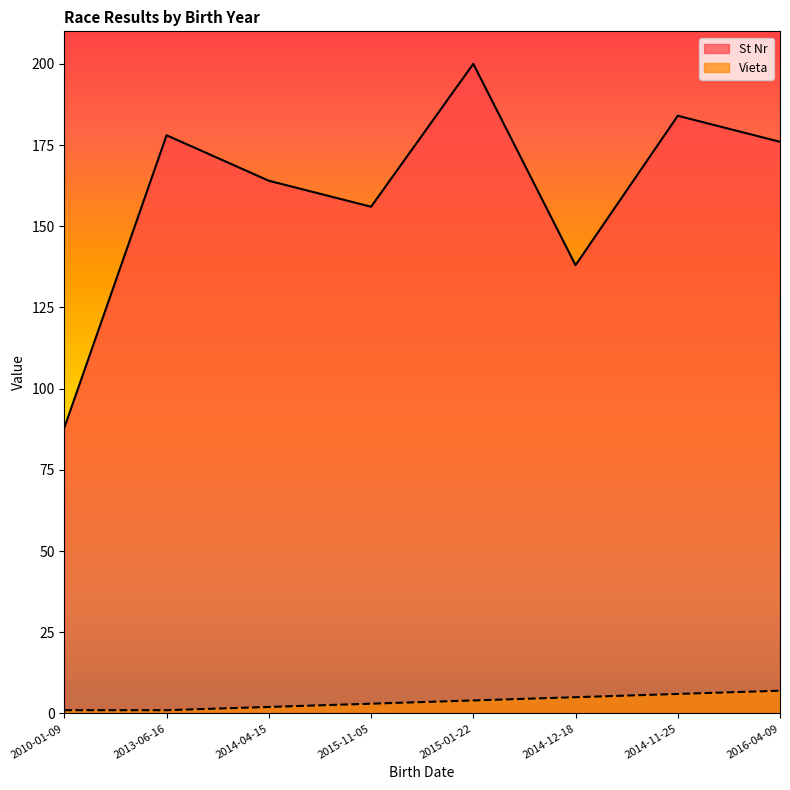

How many lines are shown in the chart?

2